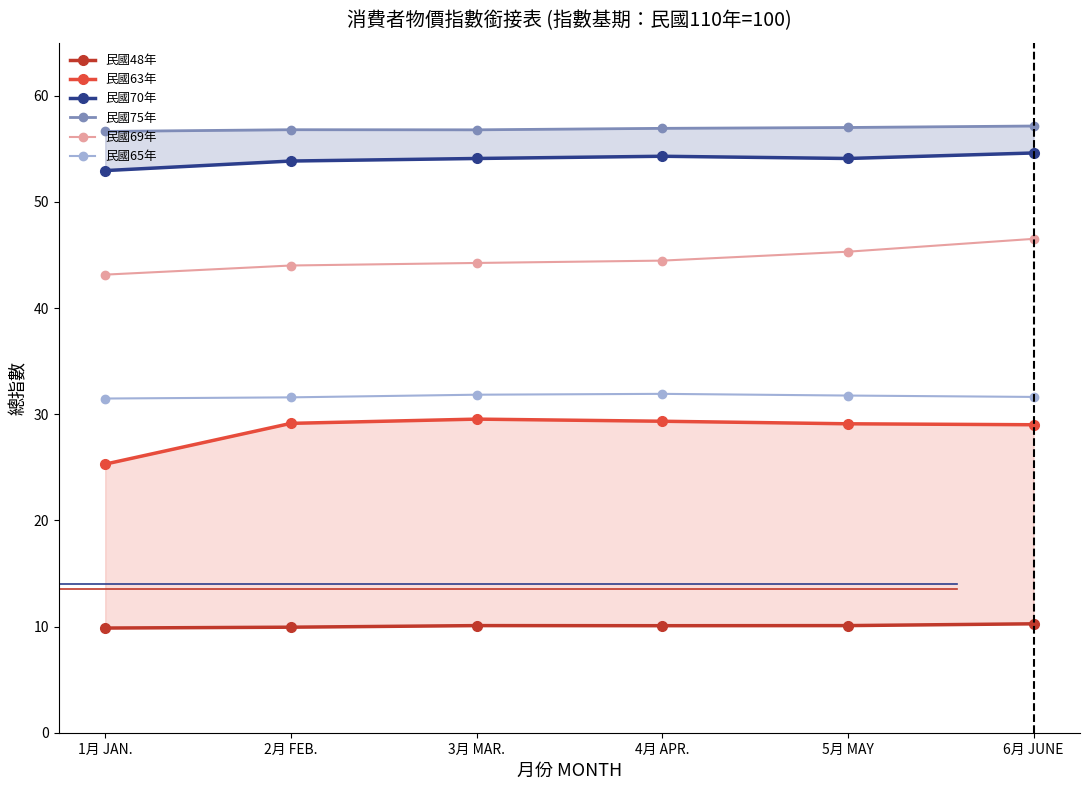

Does the chart display data point markers on the line(s)?

Yes